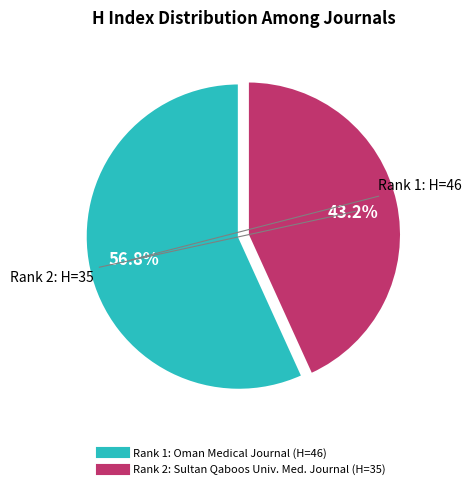

Is there any slice that represents more than half of the pie?

Yes